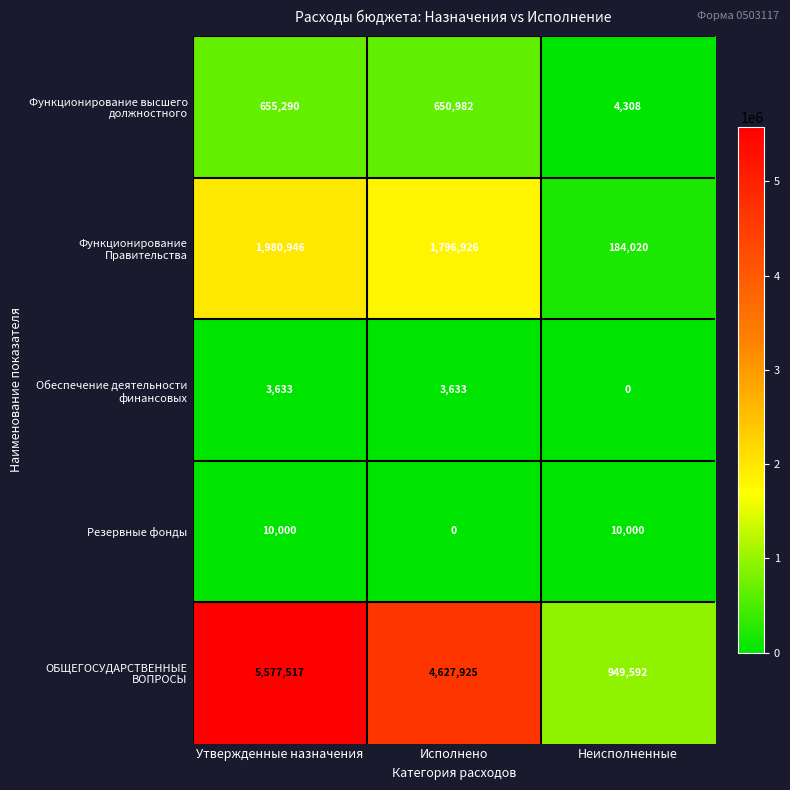

What is the difference between the highest and lowest values at Неисполненные?

949592